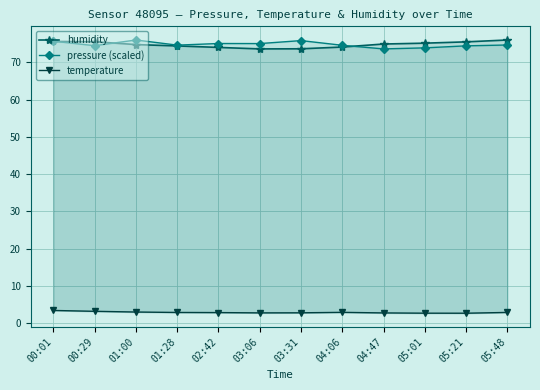

What is the difference between the maximum and second lowest values in the humidity series?

2.4